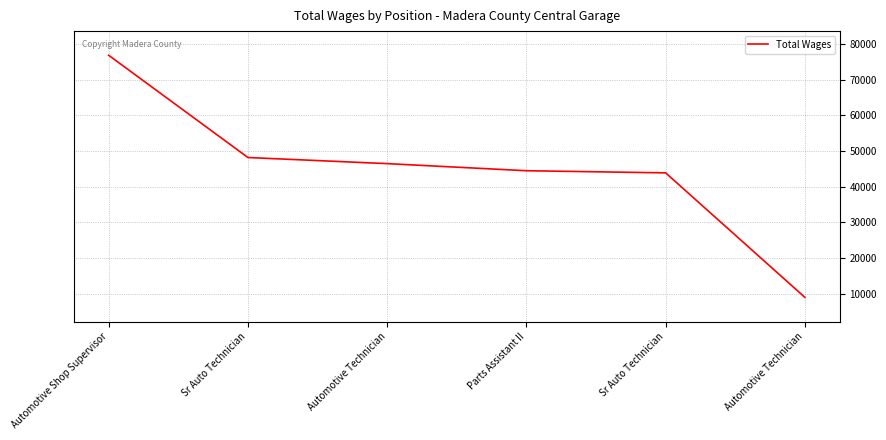

What is the difference between the values at Automotive Shop Supervisor and Automotive Technician?

67844